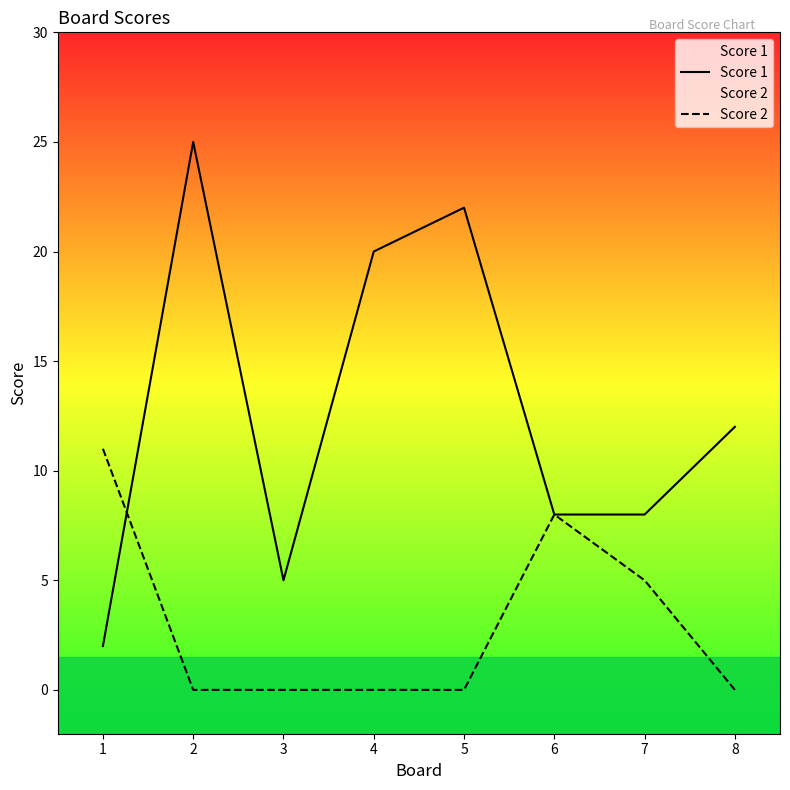

What is the total value across all series at 1?

13